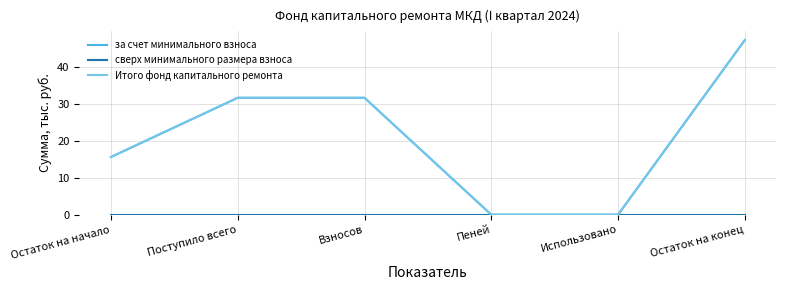

Does the chart have visible grid lines?

Yes